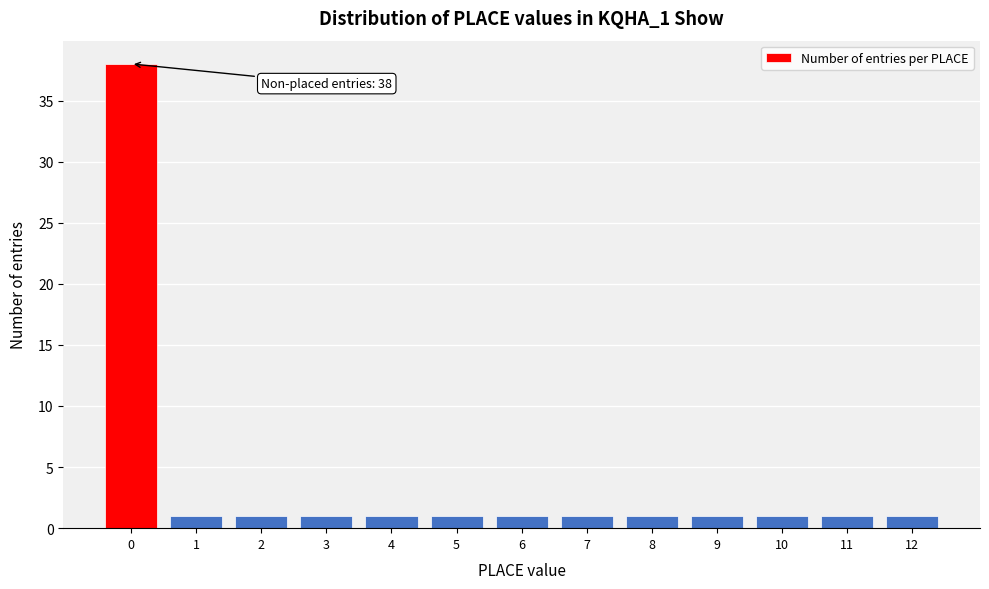

Which range on the x-axis has the tallest bar?

-0.5 to 0.5